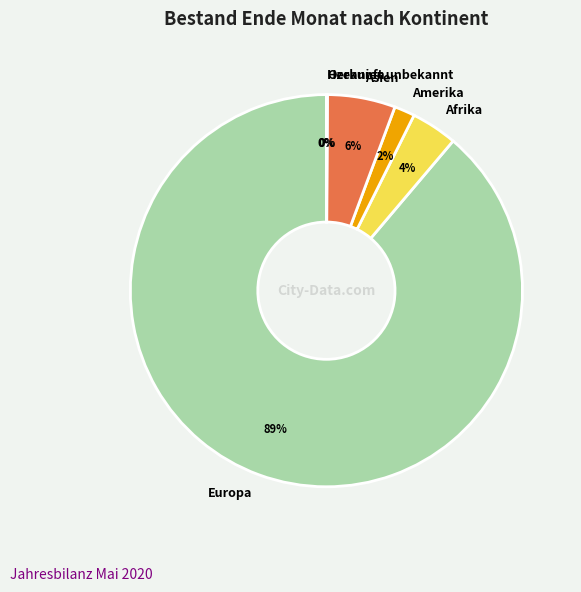

To the nearest percent, what portion does Asien represent?

6%